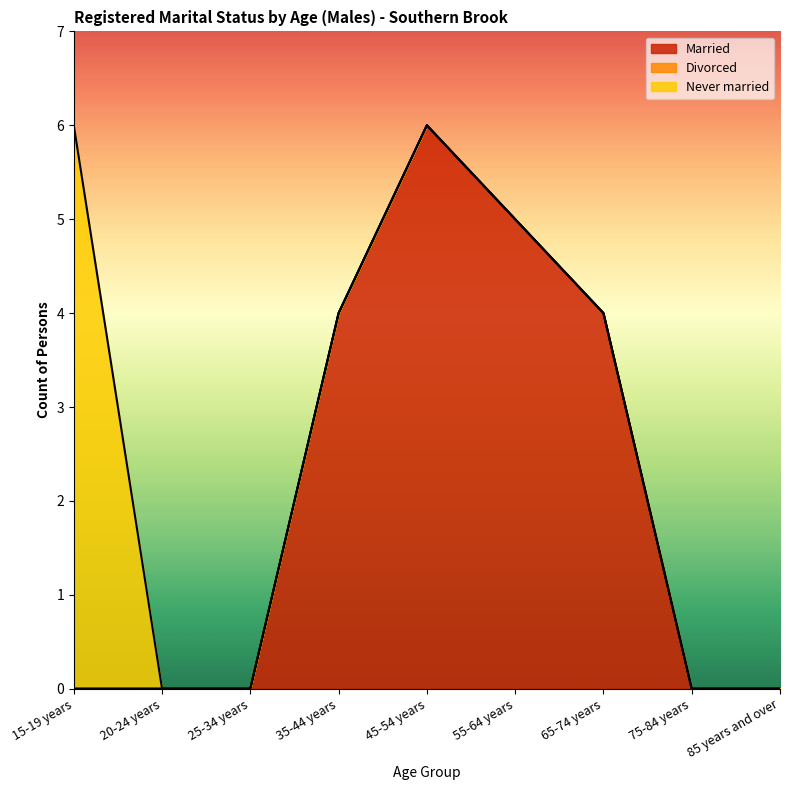

Which series has the largest range (max minus min)?

Married